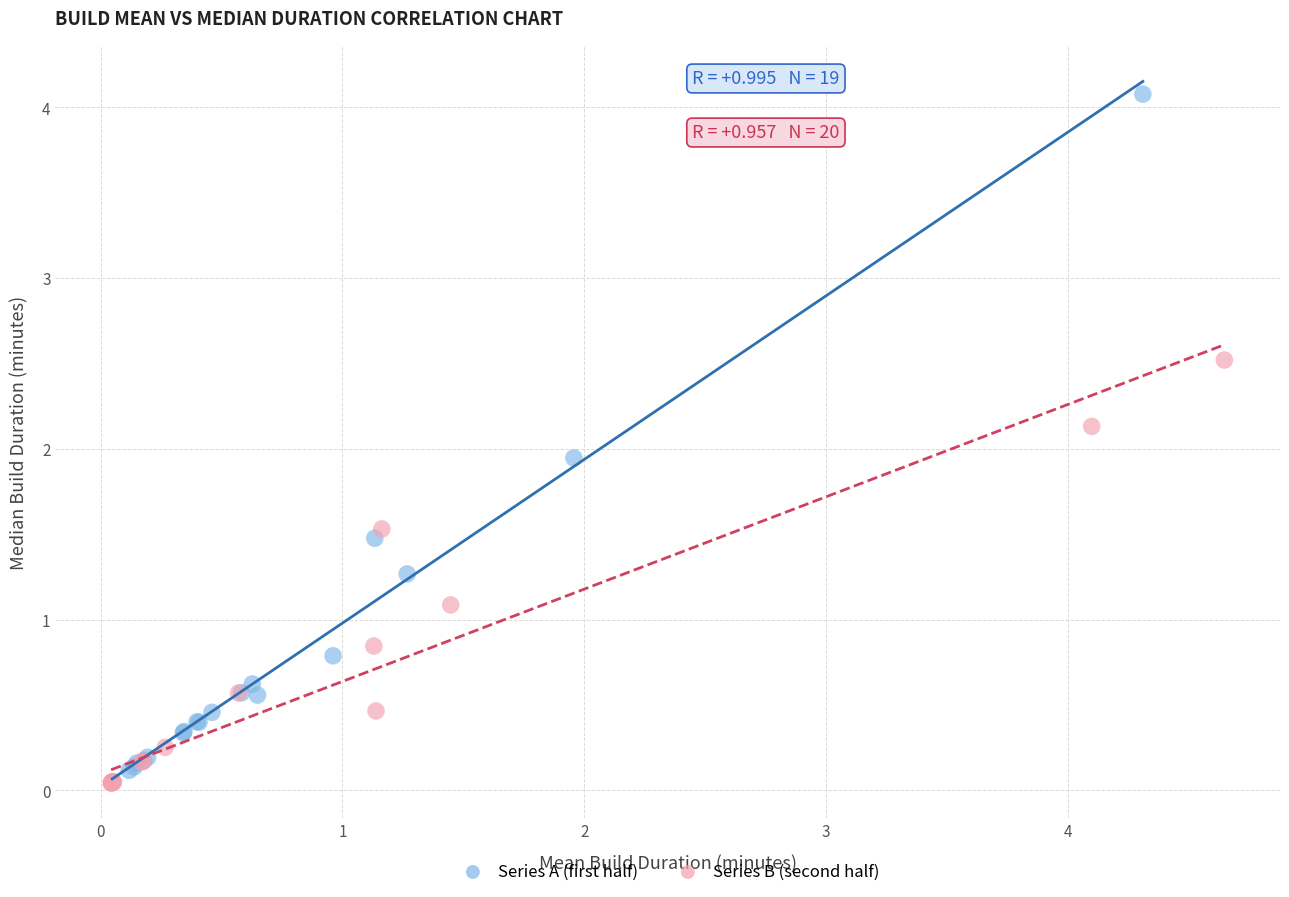

What are all the series names shown in the legend?

Series A (first half), Series B (second half)